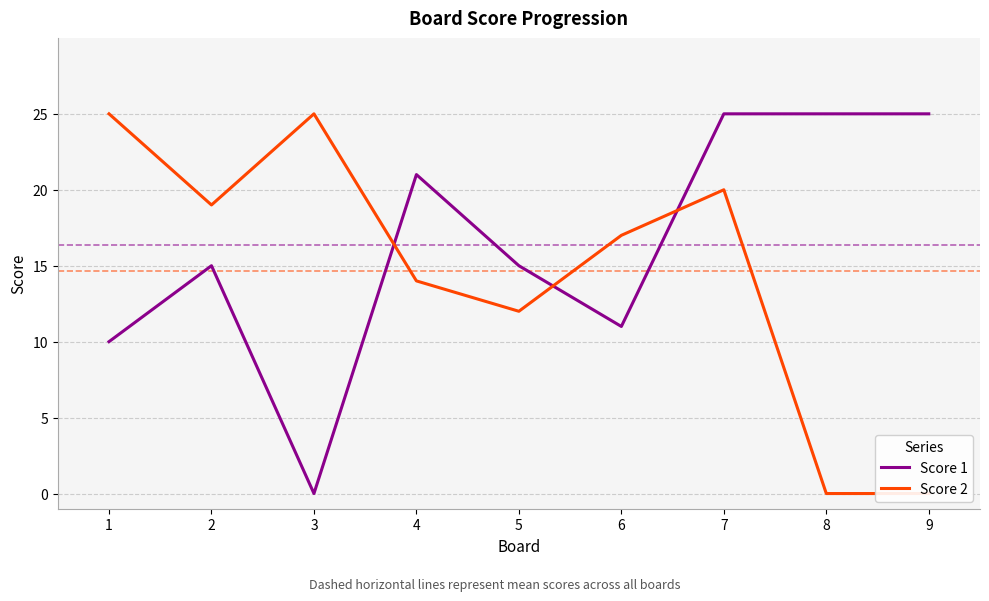

At which category is the sum across all series the highest?

7